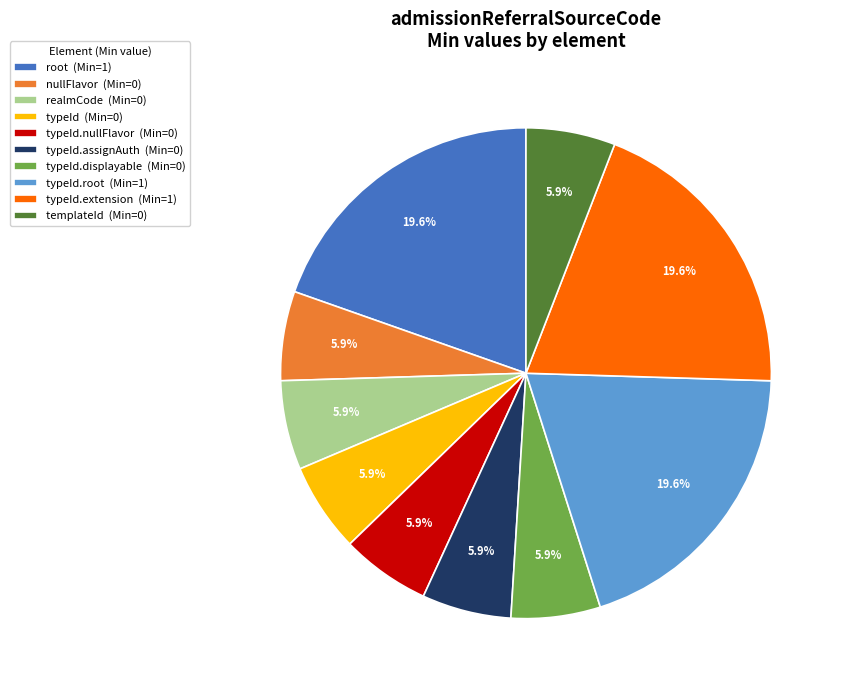

How many slices are in this pie chart?

10